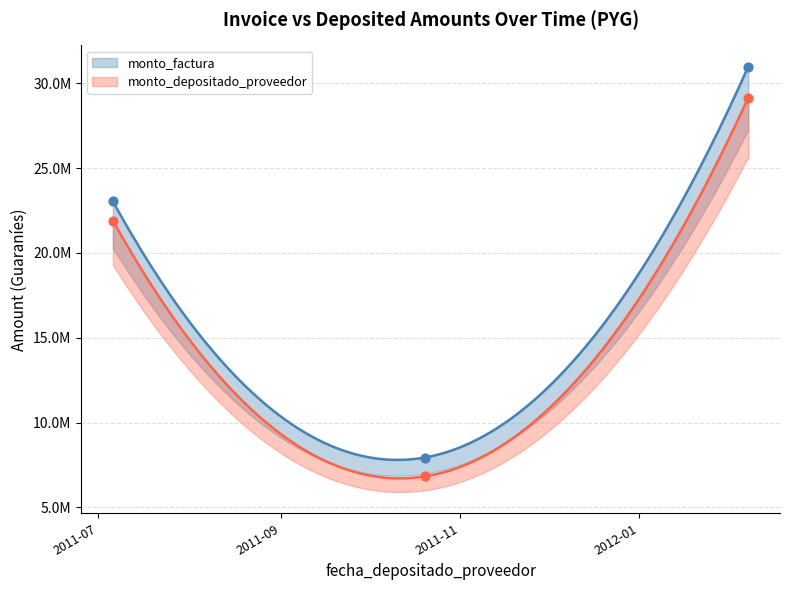

What are all the series names shown in the legend?

monto_factura, monto_depositado_proveedor